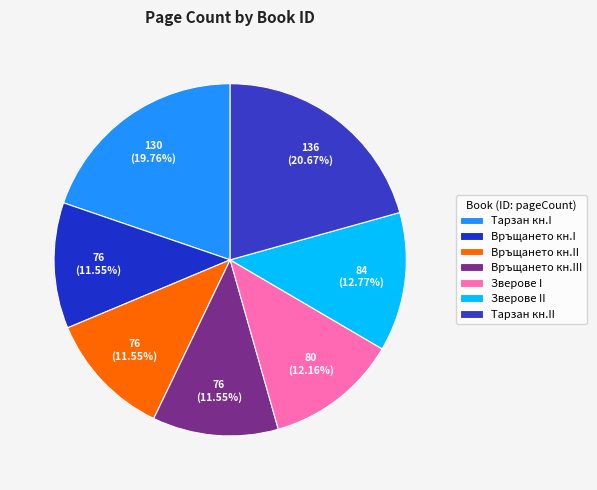

How many slices are in this pie chart?

7